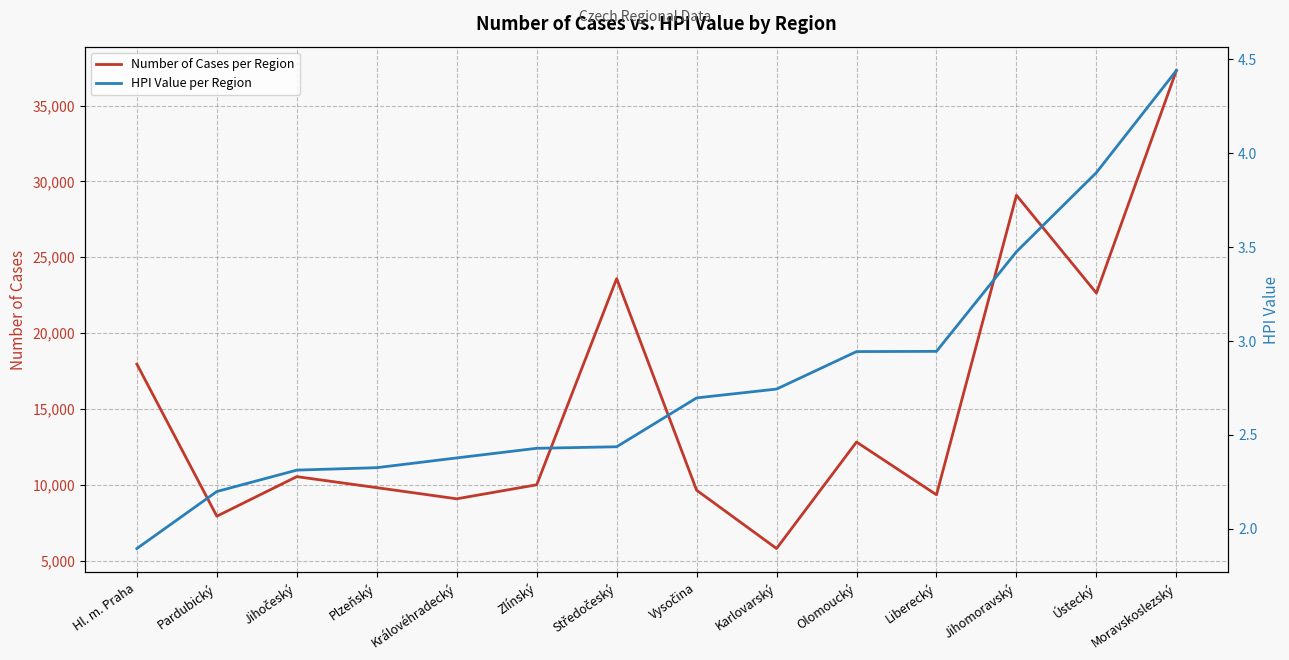

True or false: Number of Cases per Region has a value of 2805.6 at Karlovarský.

False